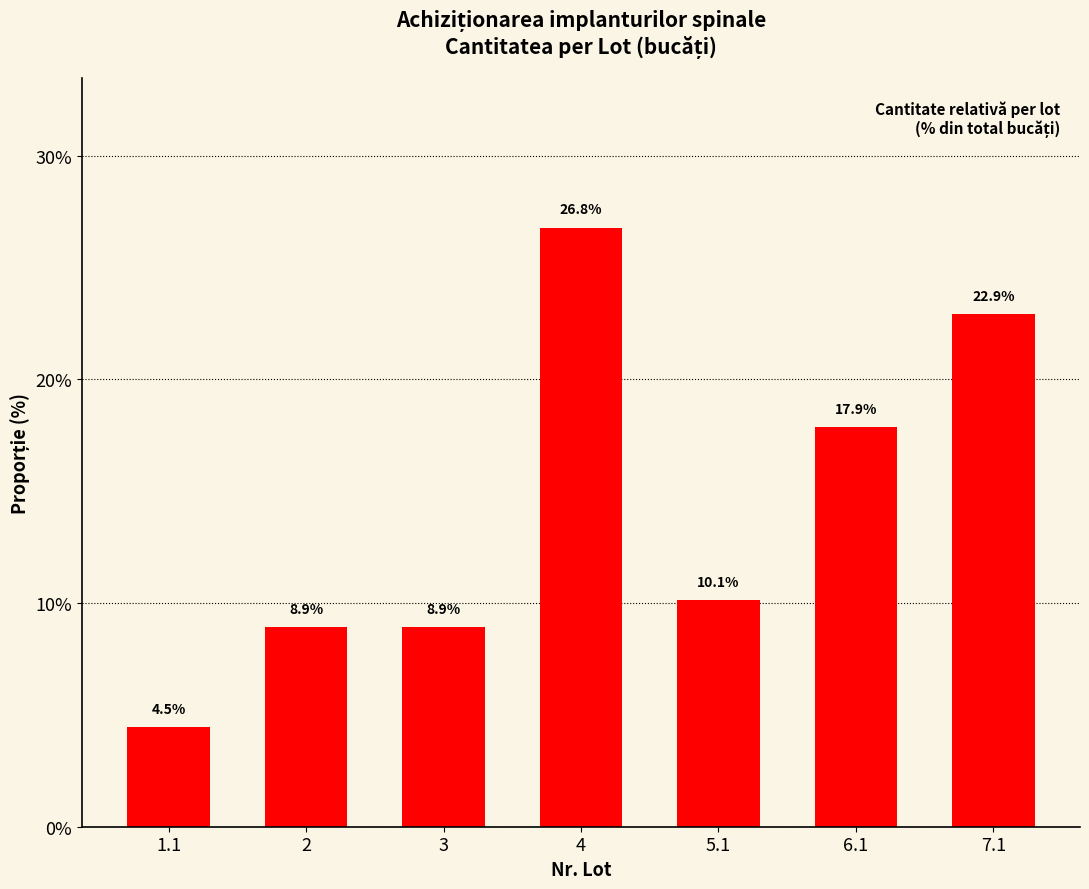

Which category has the lowest value across all series?

1.1